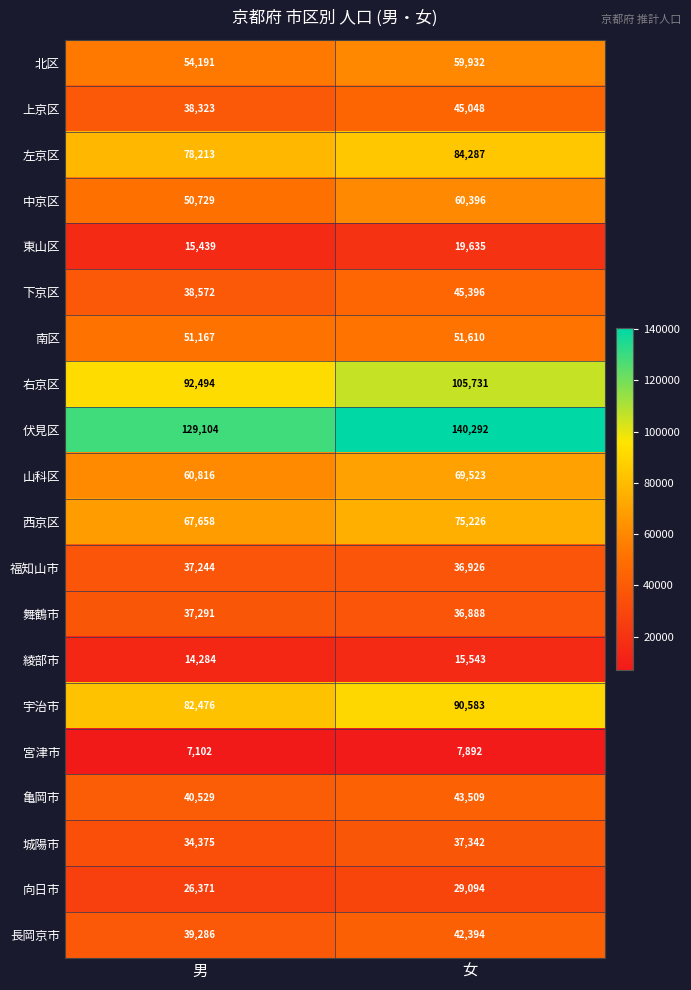

Rank the series by their maximum value, from highest to lowest.

伏見区, 右京区, 宇治市, 左京区, 西京区, 山科区, 中京区, 北区, 南区, 下京区, 上京区, 亀岡市, 長岡京市, 城陽市, 舞鶴市, 福知山市, 向日市, 東山区, 綾部市, 宮津市